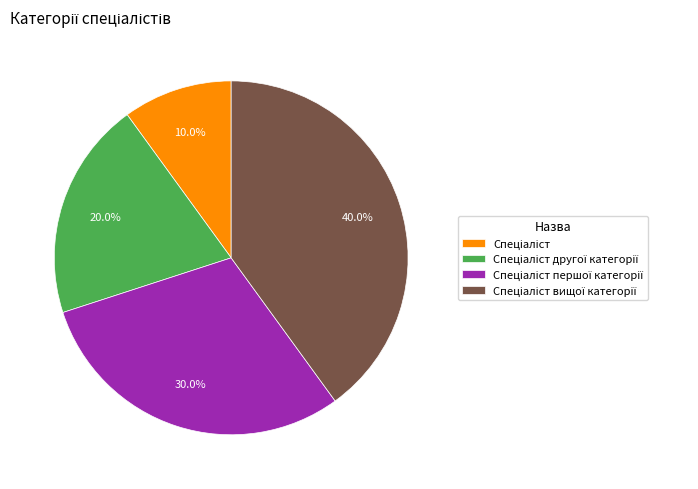

Does any single category account for the majority?

No